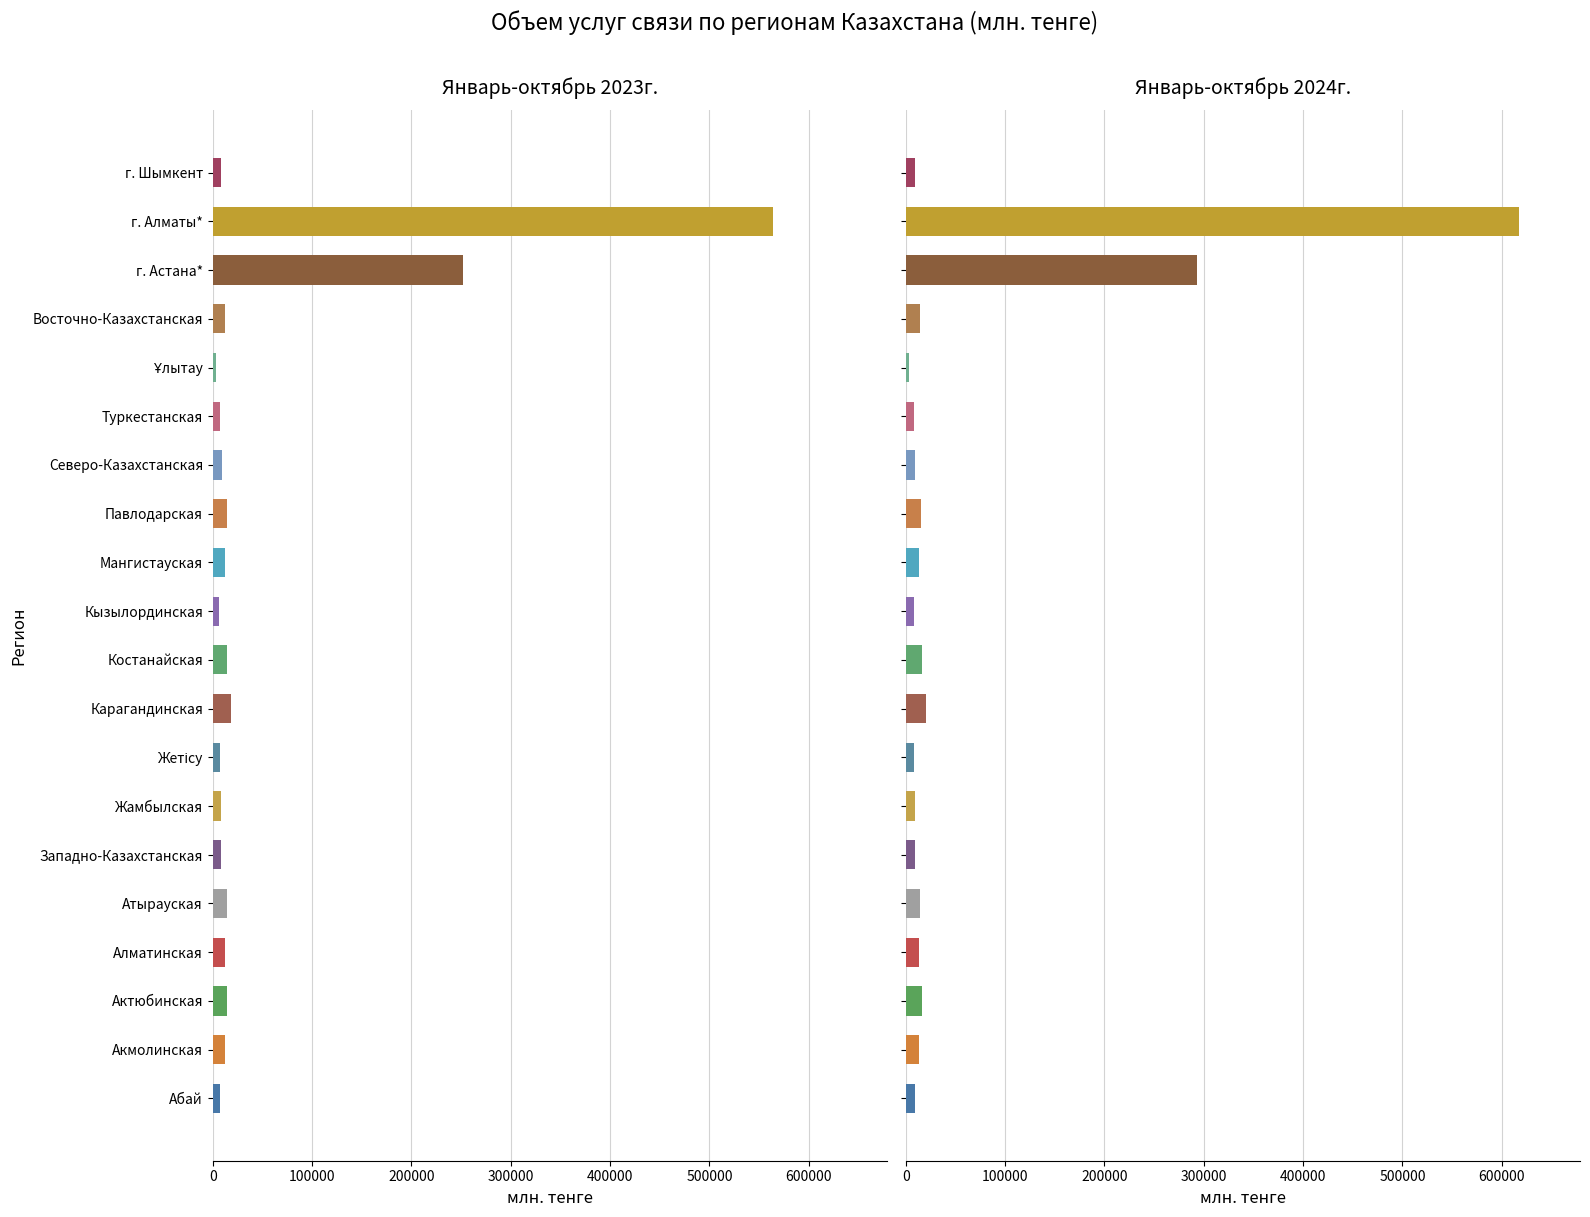

What is the difference between the second highest and second lowest values in the Январь-октябрь 2024г. series?

285764.0